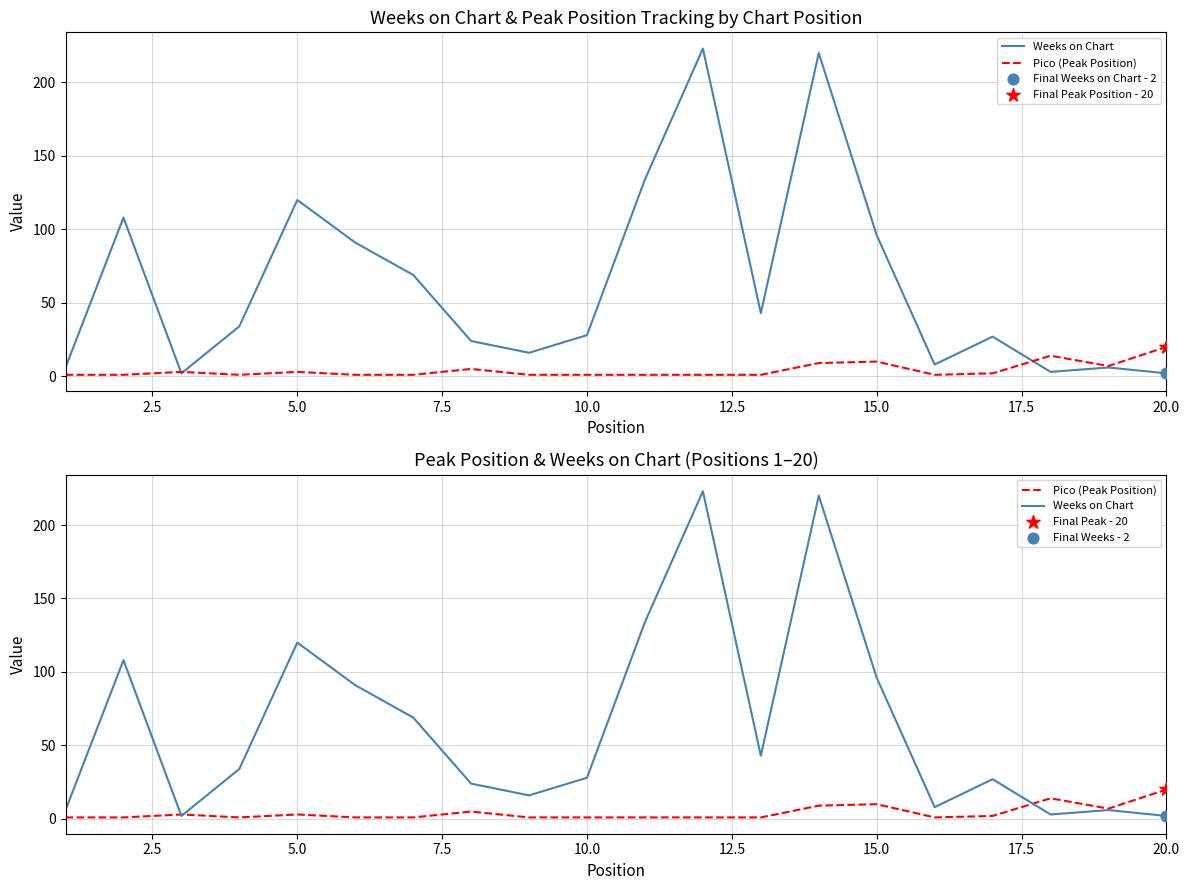

Which series contains the highest Y value?

Weeks on Chart